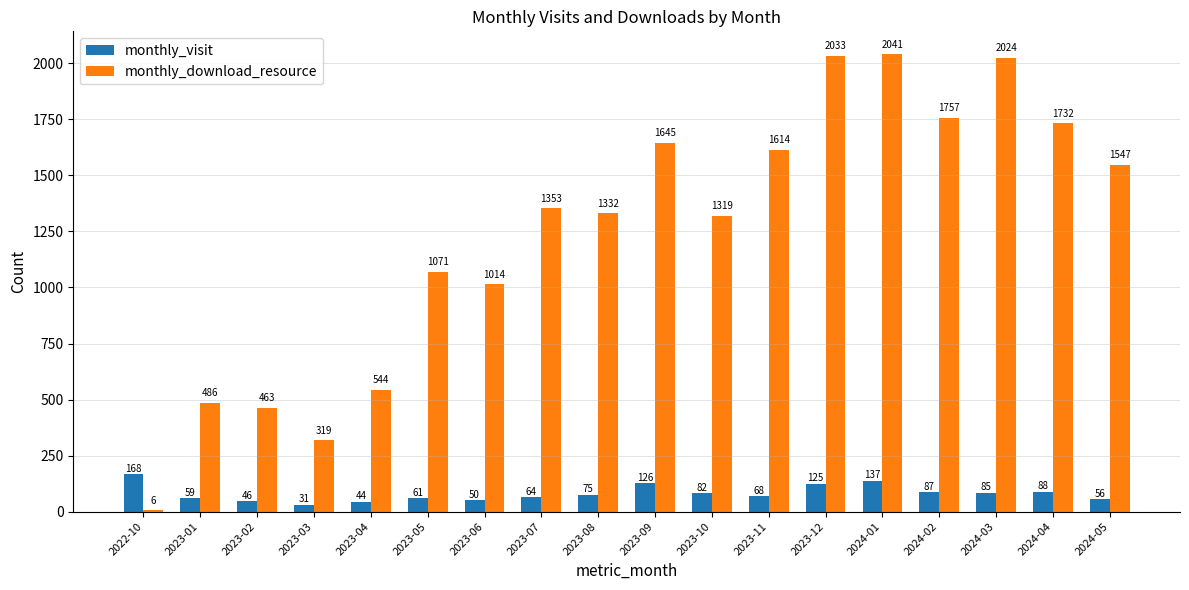

Is the value of monthly_visit at 2023-11 greater than the value of monthly_download_resource at 2023-03?

No